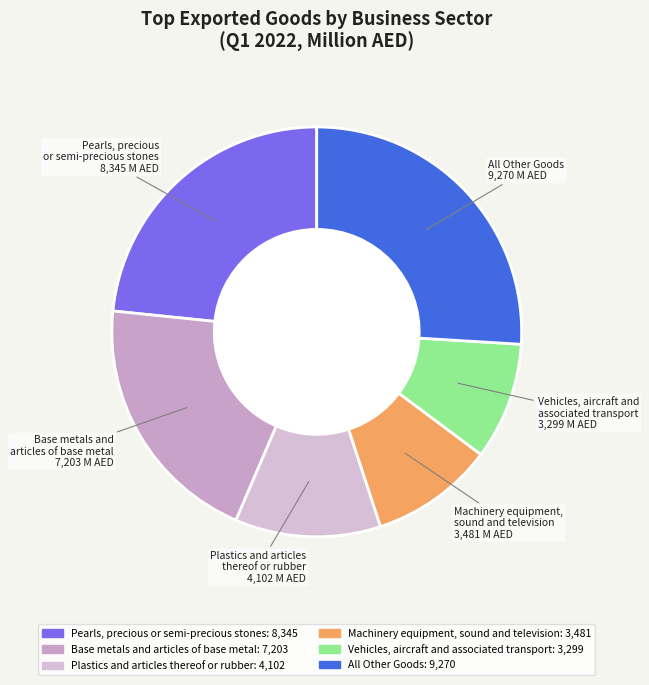

What is the largest slice in the pie chart?

All Other Goods